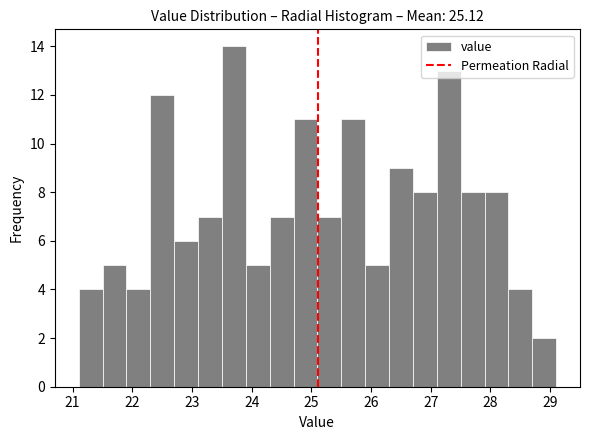

Reading left to right, list every bar in this chart as the range it spans on the x-axis followed by its height. The values are not printed on the chart, so give them approximately, as read against the axis.

21.1 to 21.5: 4
21.5 to 21.9: 5
21.9 to 22.3: 4
22.3 to 22.7: 12
22.7 to 23.1: 6
23.1 to 23.5: 7
23.5 to 23.9: 14
23.9 to 24.3: 5
24.3 to 24.7: 7
24.7 to 25.1: 11
25.1 to 25.5: 7
25.5 to 25.9: 11
25.9 to 26.3: 5
26.3 to 26.7: 9
26.7 to 27.1: 8
27.1 to 27.5: 13
27.5 to 27.9: 8
27.9 to 28.3: 8
28.3 to 28.7: 4
28.7 to 29.1: 2